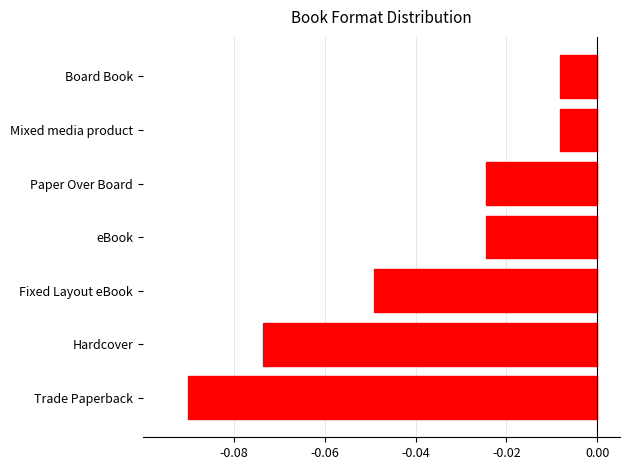

Which label corresponds to the smallest value in the chart?

Trade Paperback